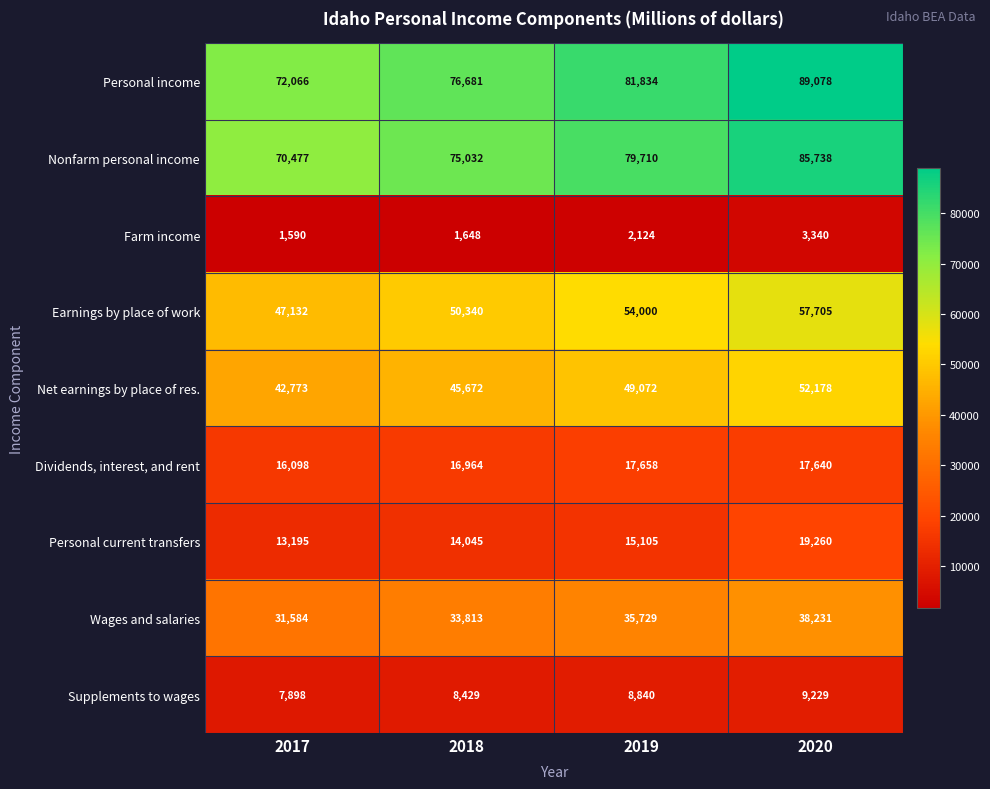

What is the difference between the maximum and minimum values in the Farm income series?

1750